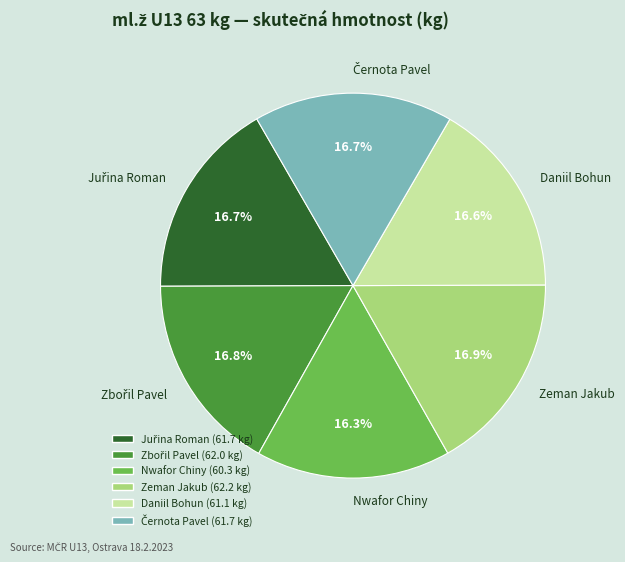

Is there a majority slice in this chart?

No